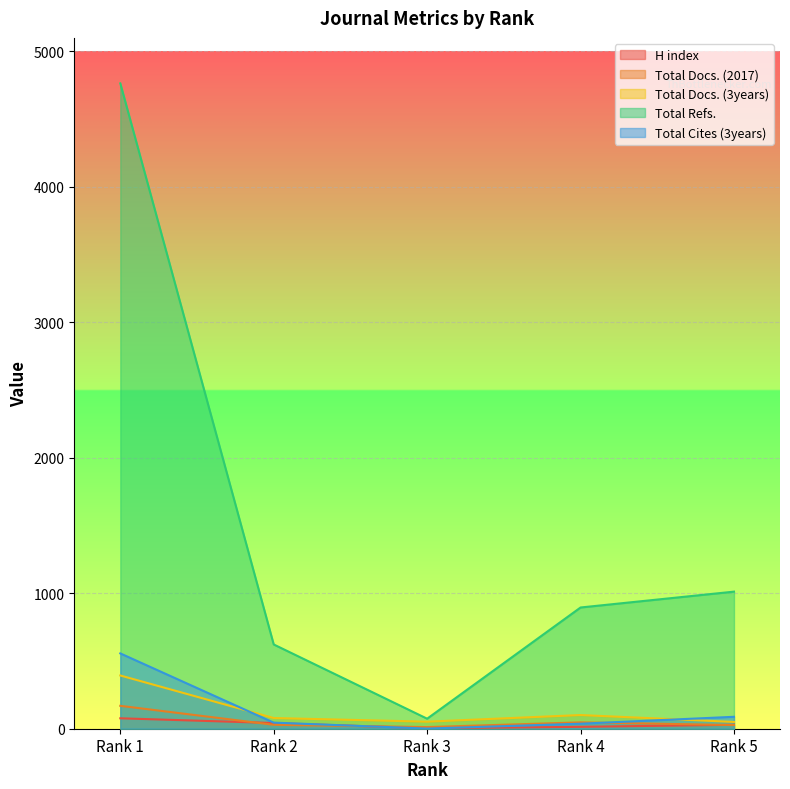

Reading right to left, list all the values displayed in this chart.

H index: 29	14	3	42	77
Total Docs. (2017): 27	47	12	29	169
Total Docs. (3years): 50	101	52	79	393
Total Refs.: 1012	895	74	622	4764
Total Cites (3years): 88	37	1	45	556